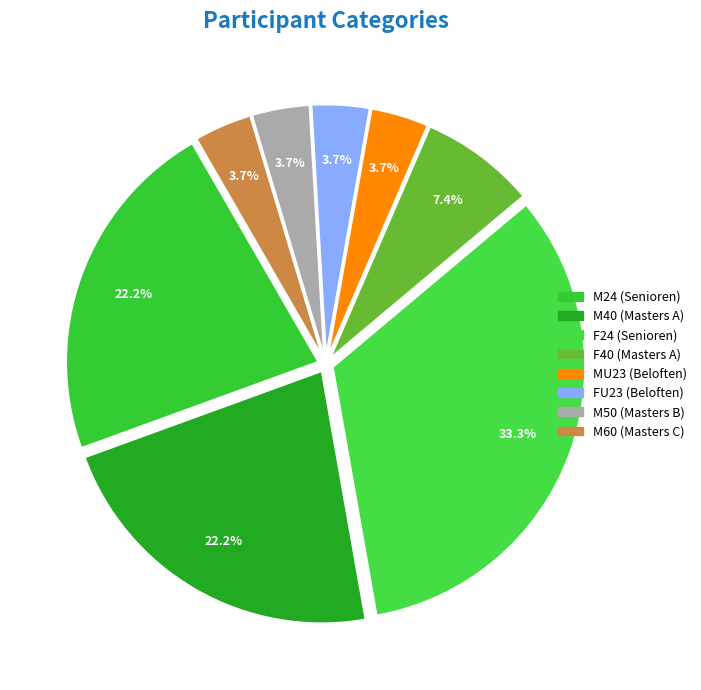

Between M60 (Masters C) and FU23 (Beloften), which is larger?

M60 (Masters C)